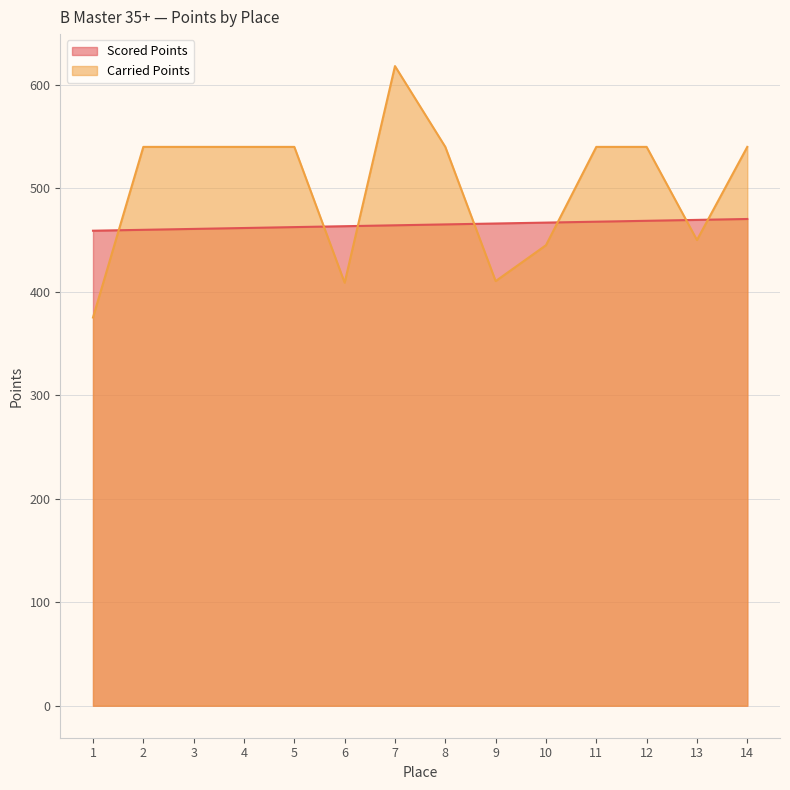

Count the number of data series in this chart.

2